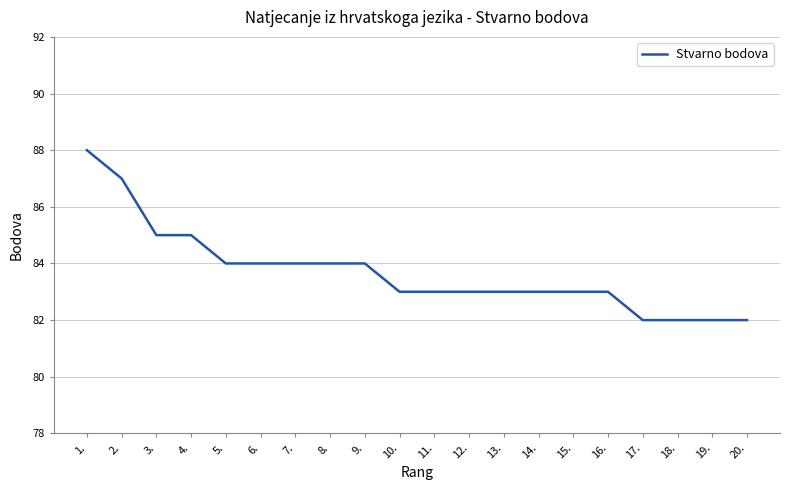

Approximately how many times larger is the value at 17. compared to 12.?

1.0